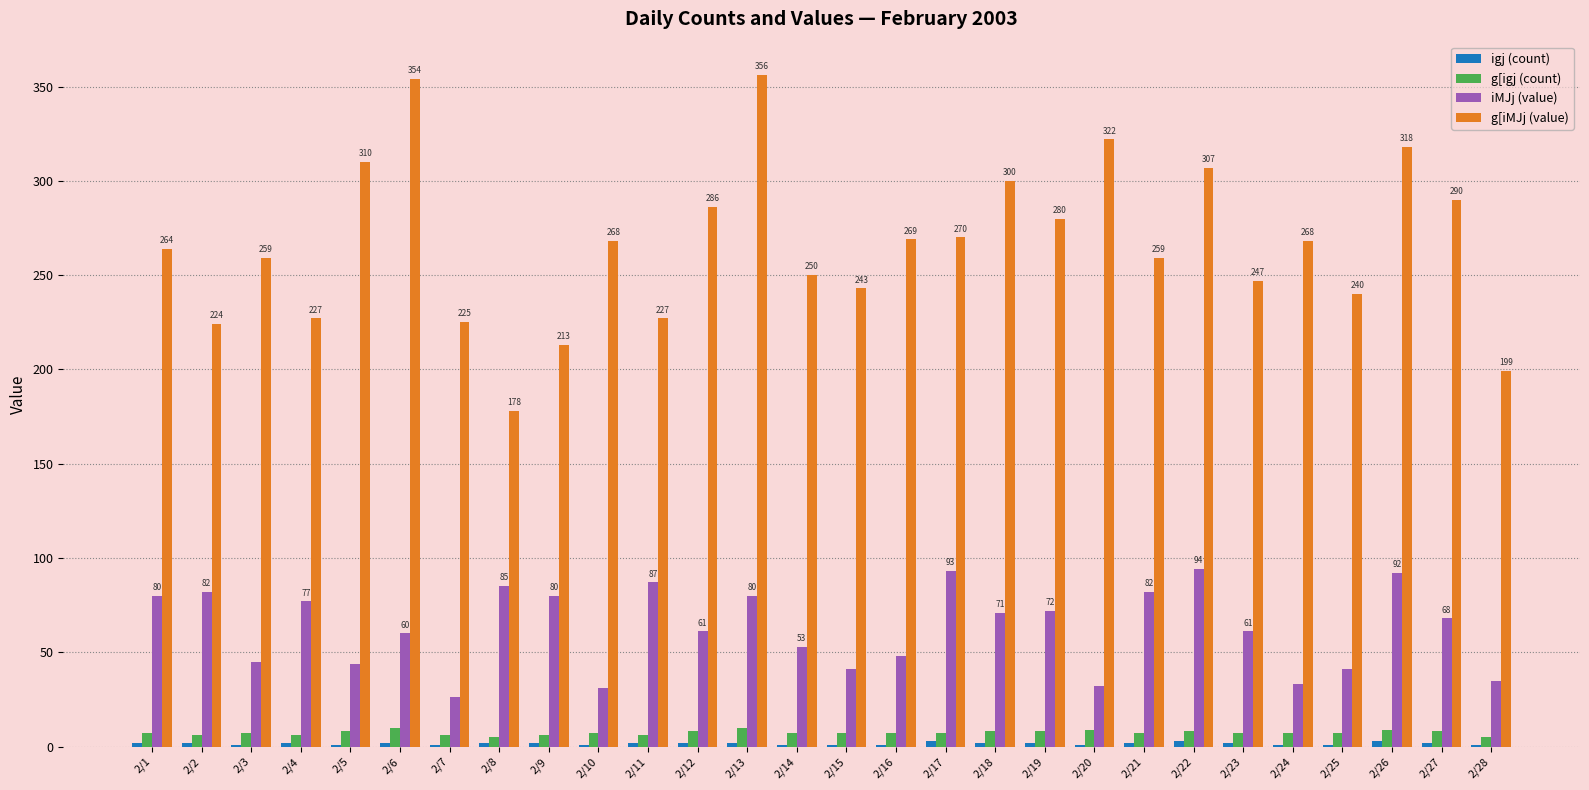

How many groups of bars are there?

28